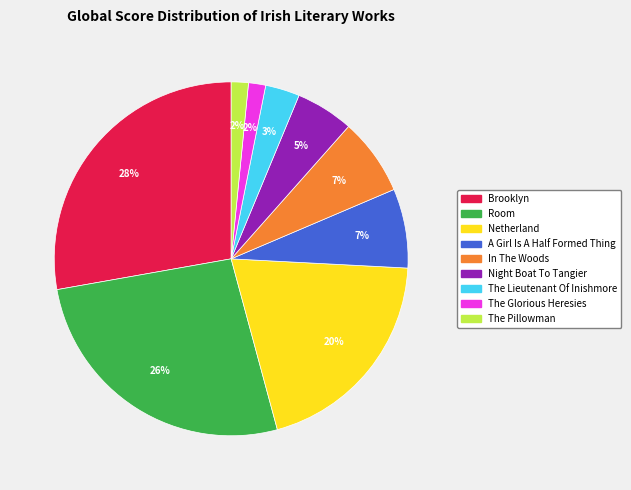

Is there a majority slice in this chart?

No